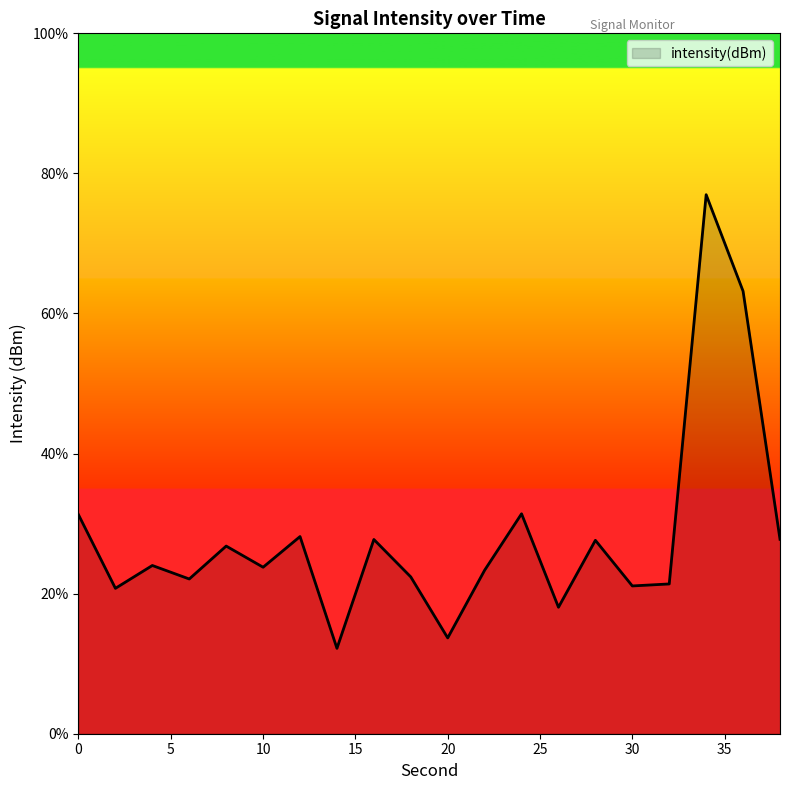

What is the difference between the maximum and minimum values?

64.8